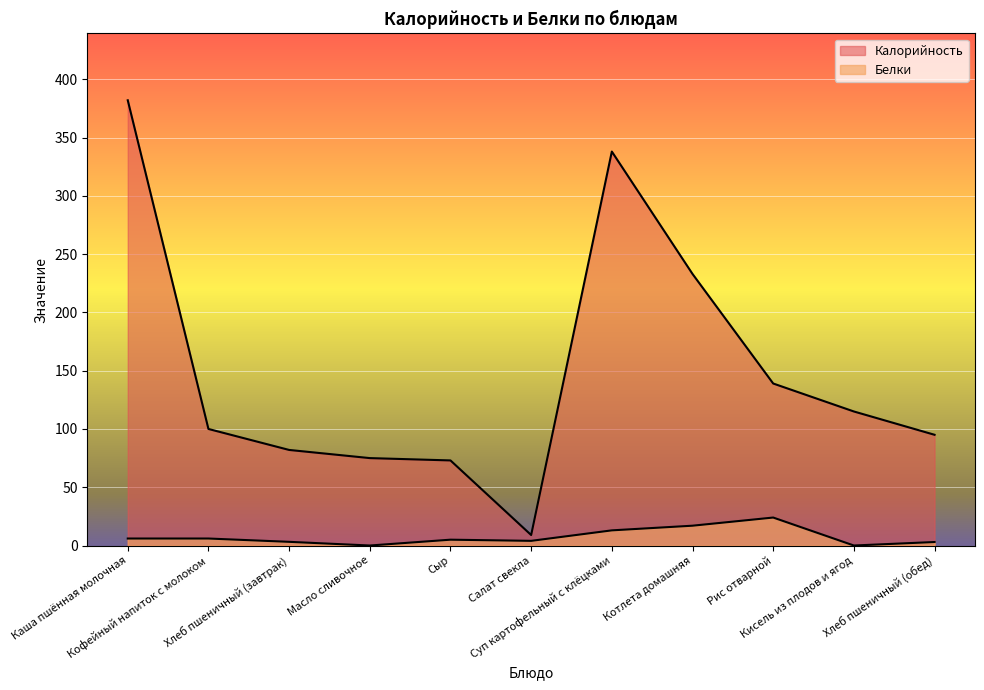

True or false: Белки and Калорийность cross at least once.

False